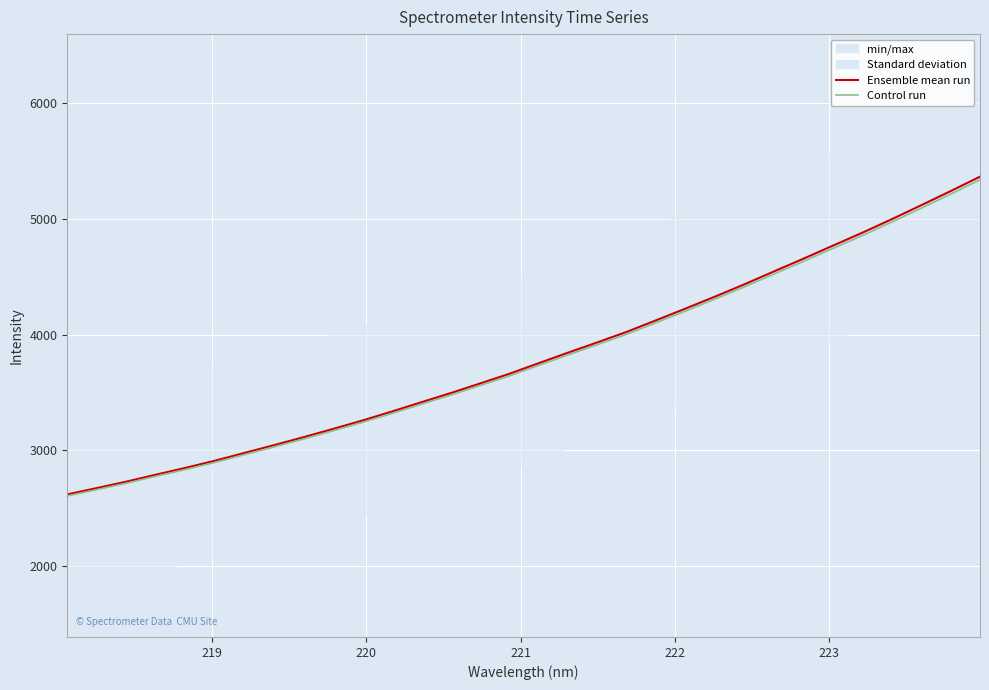

True or false: Ensemble mean run and Control run cross at least once.

False